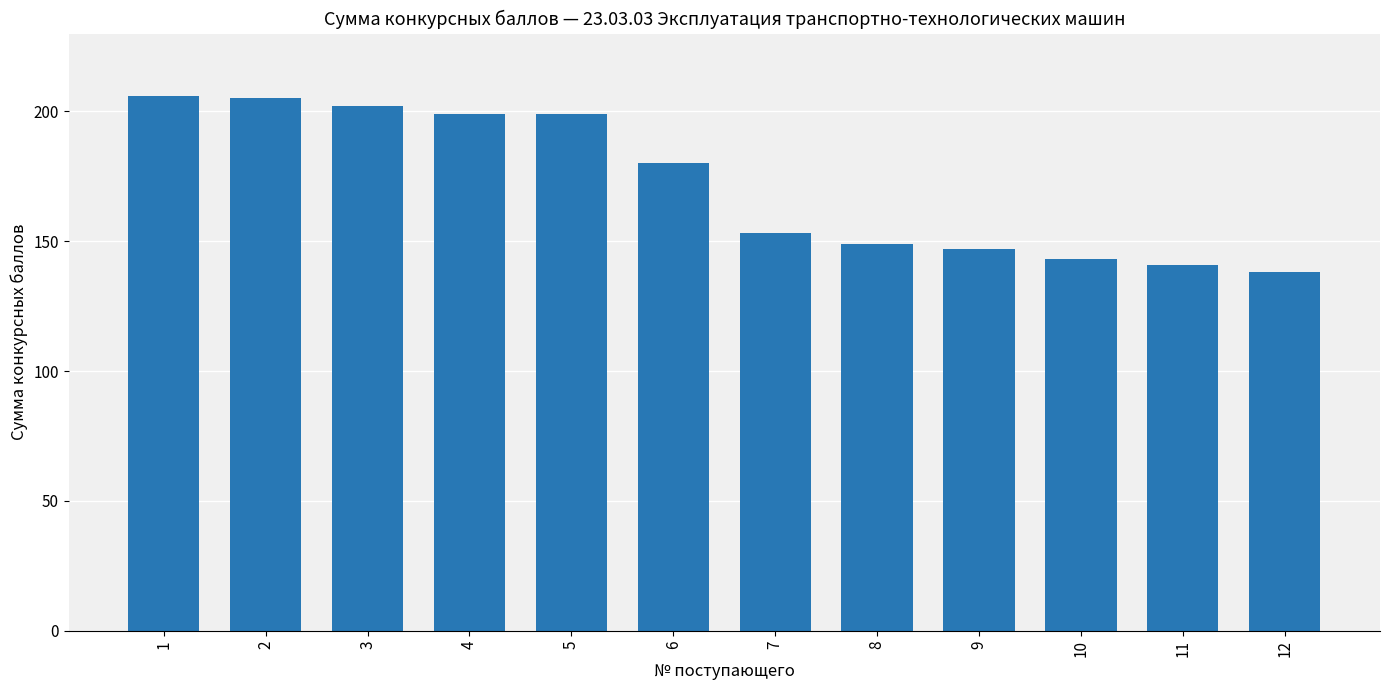

Where does the data first go above 180?

1